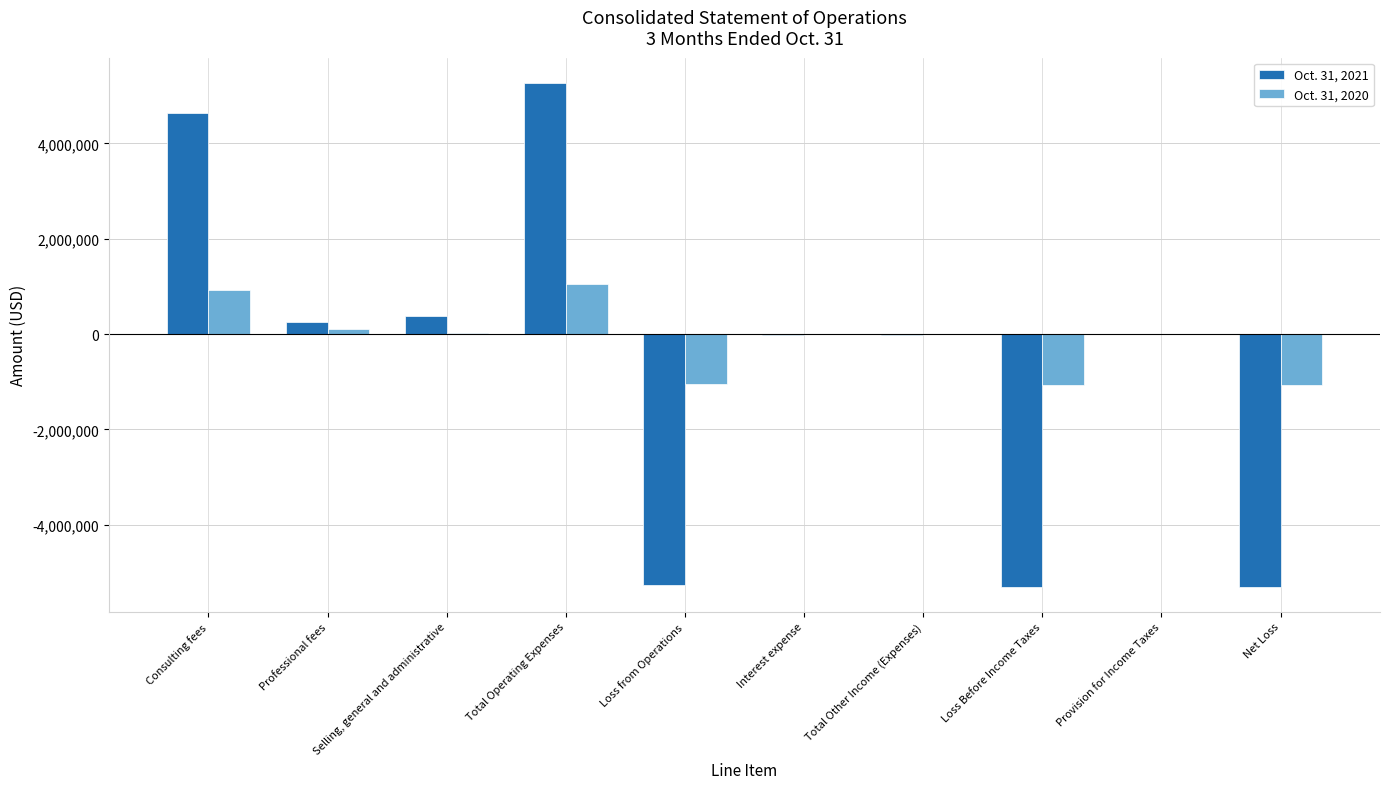

Is it true that Oct. 31, 2020 equals 1313608 at Provision for Income Taxes?

False